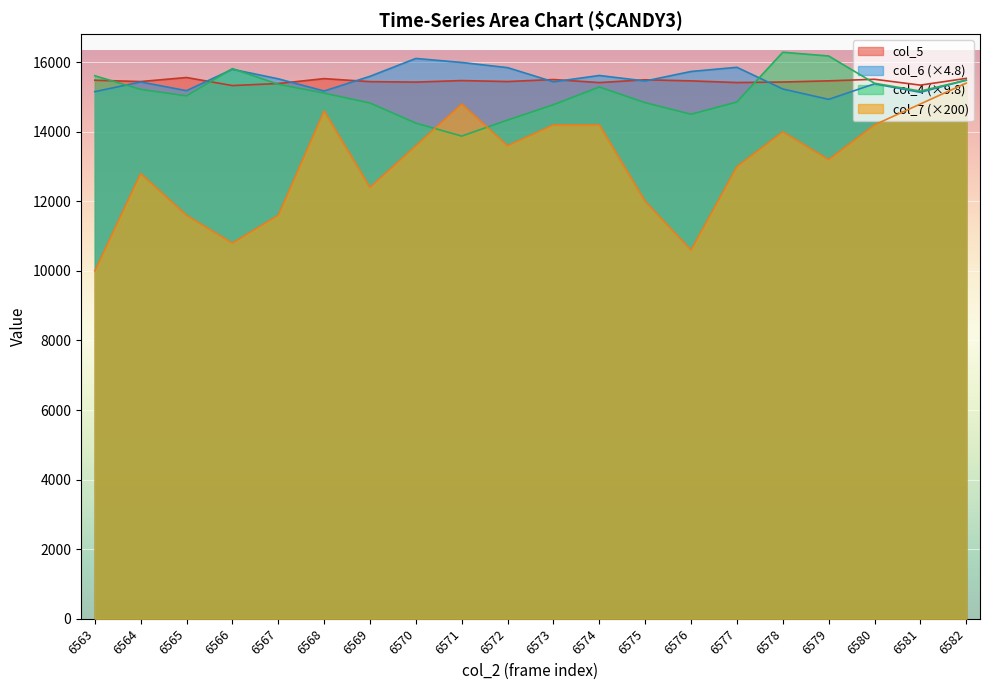

What is the sum of the col_7 values at 6582 and 6581?

30200.0